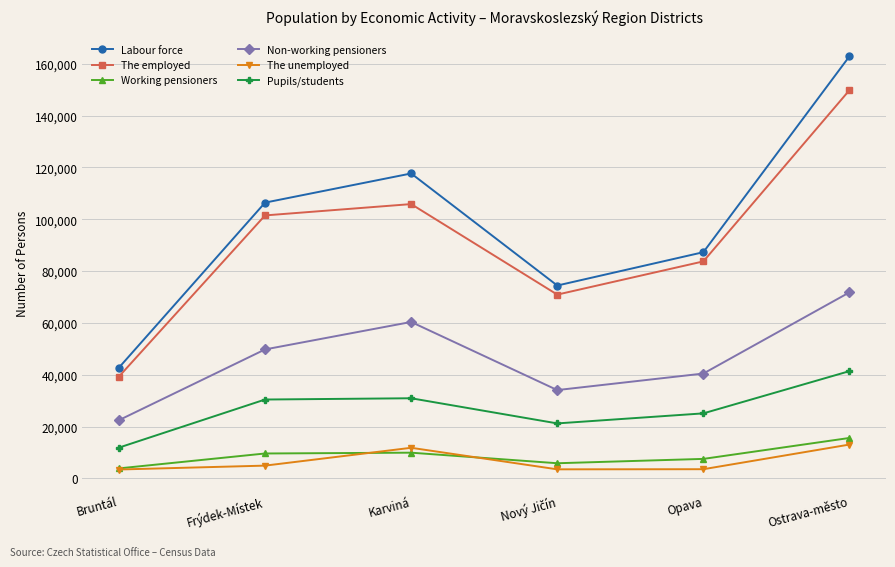

Does the chart have visible grid lines?

Yes